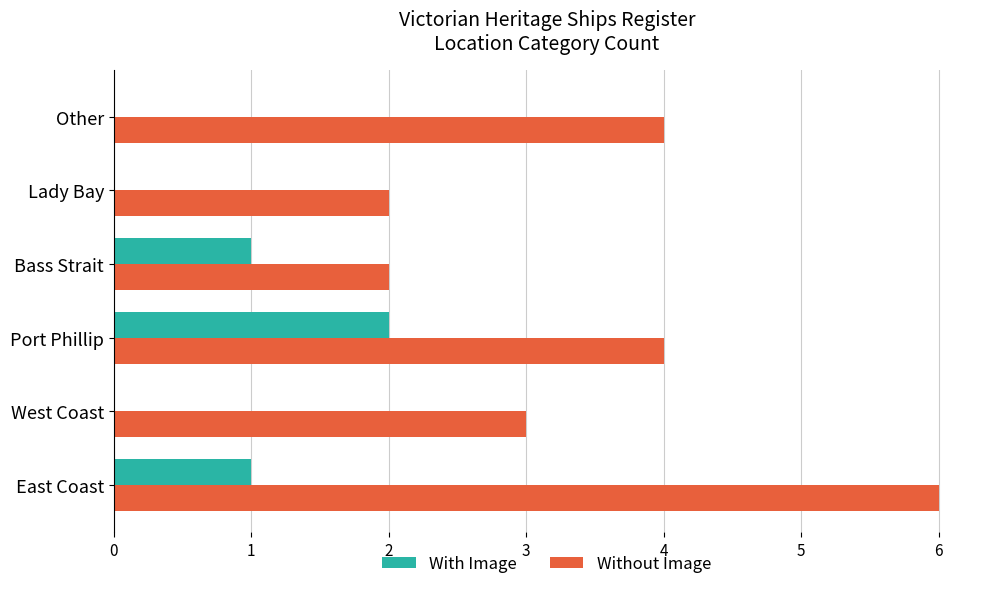

What is the average value of the Without Image series?

4